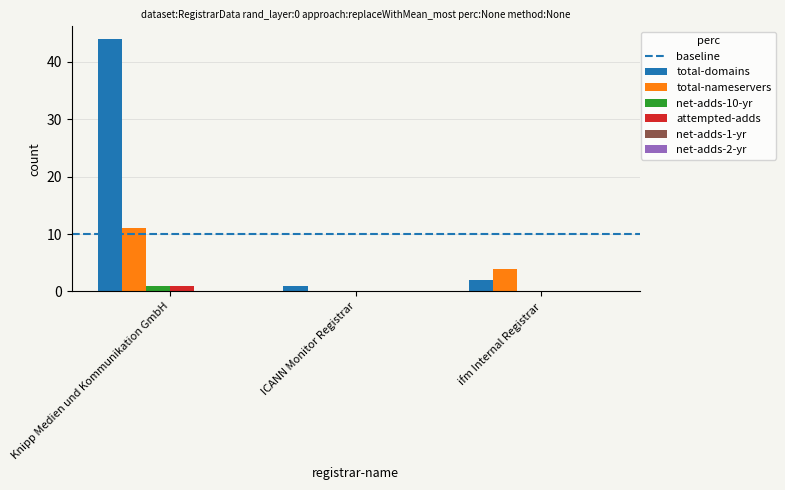

Which category has the highest value in the total-domains series?

Knipp Medien und Kommunikation GmbH